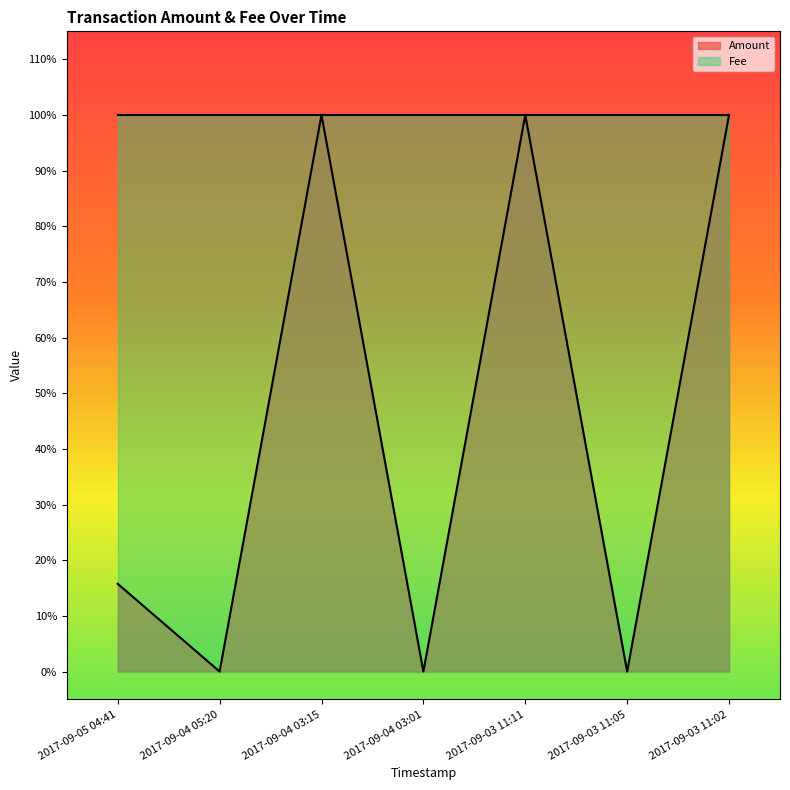

What is the difference between the maximum and minimum values?

1.0